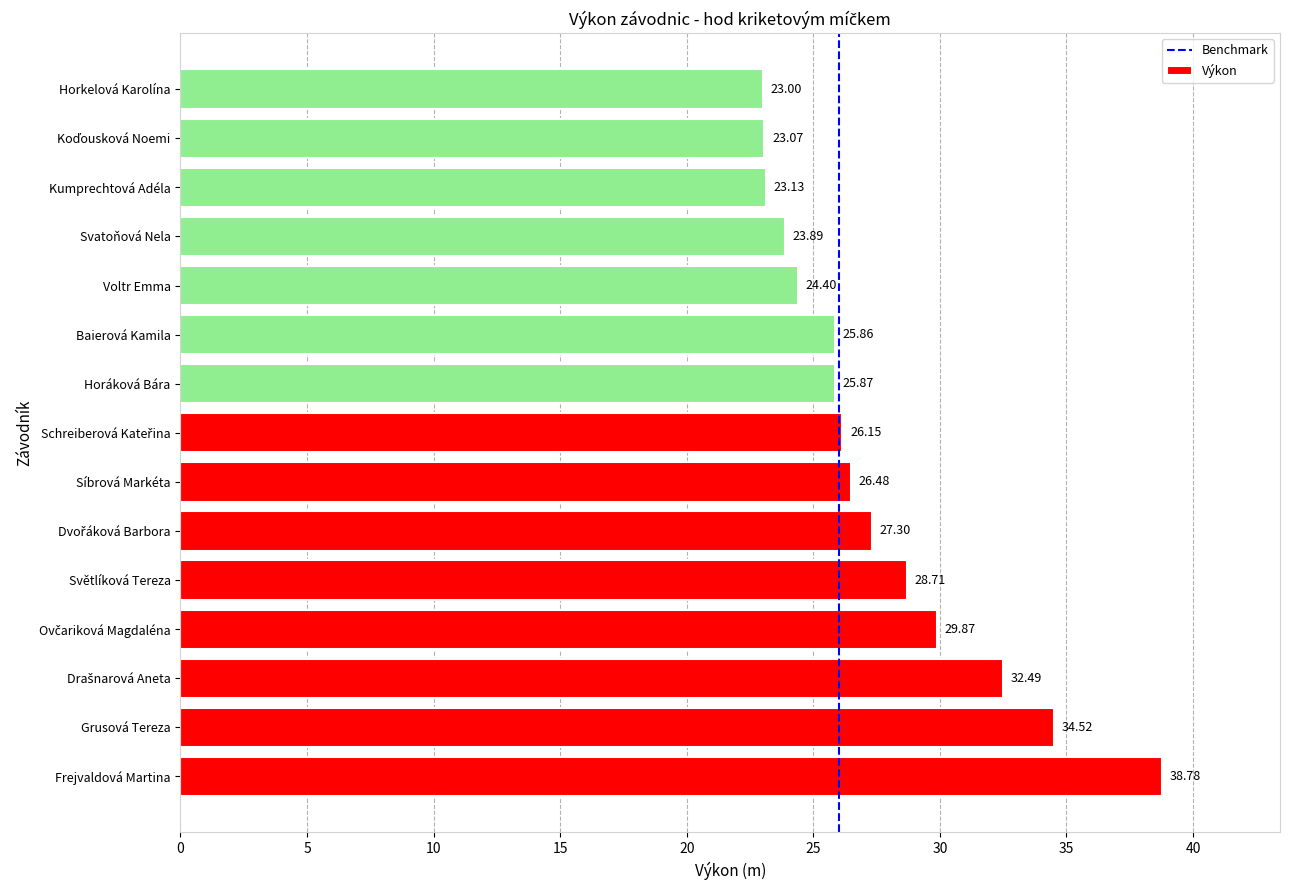

What is the difference between the values at Síbrová Markéta and Voltr Emma?

2.1